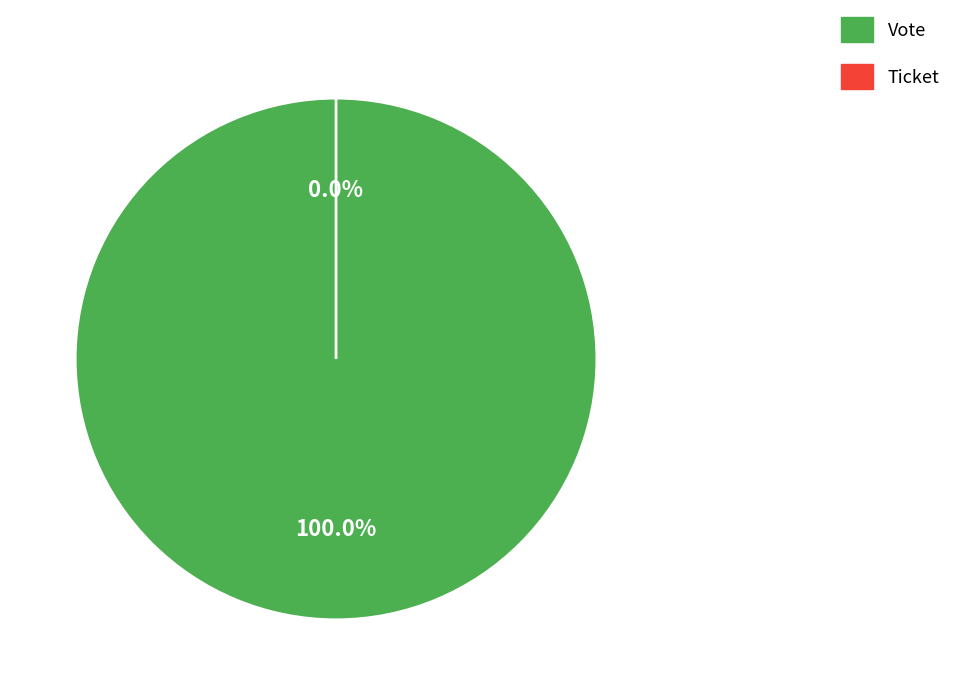

Count the number of slices in the pie.

2